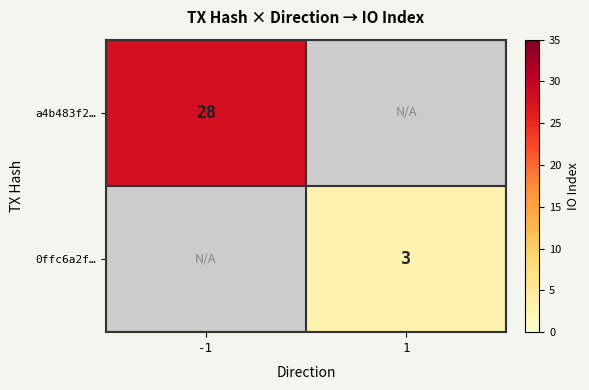

The value of a4b483f2… at -1 is 7. True or false?

False